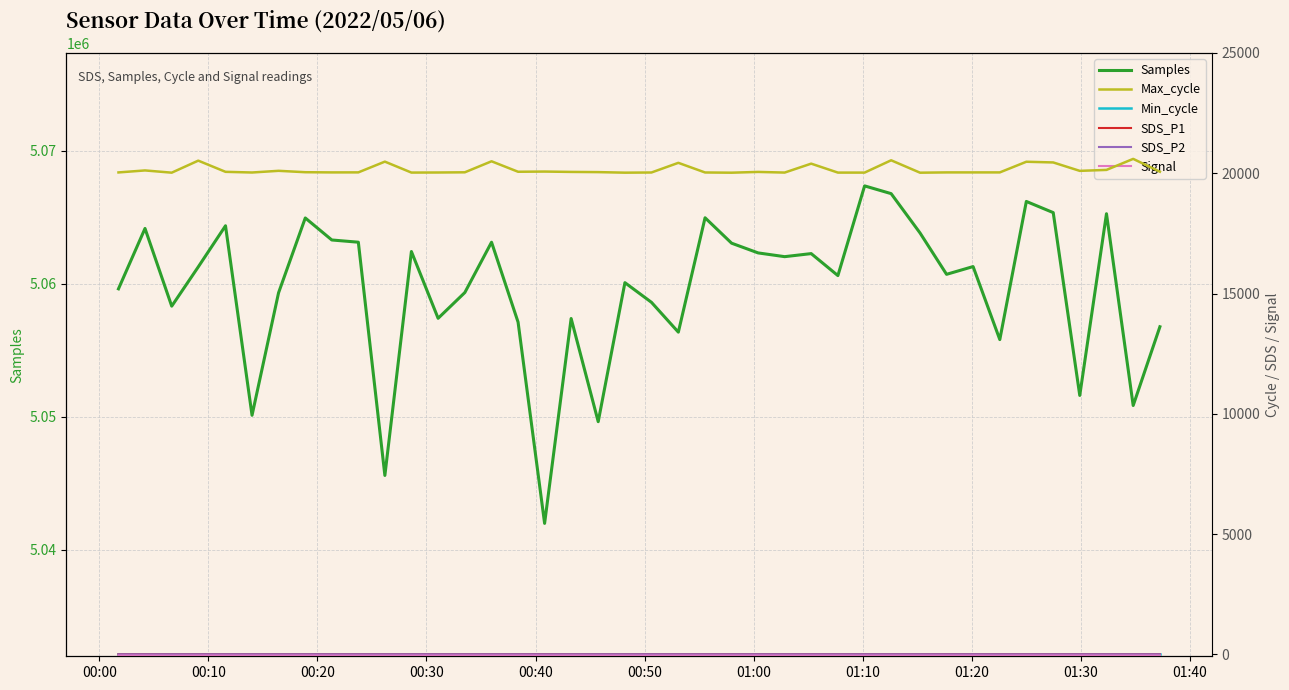

What is the maximum value for Samples?

5067365